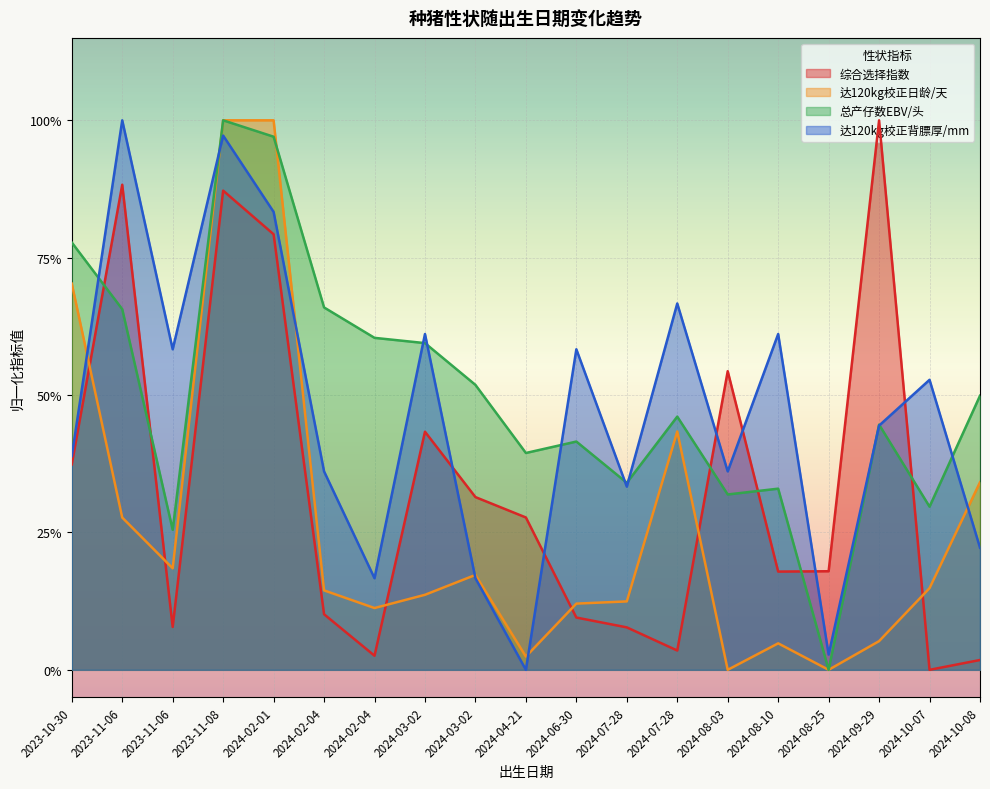

Reading right to left, extract all data points from this chart.

综合选择指数: 2024-10-08=0.0	2024-10-07=0.0	2024-09-29=1.0	2024-08-25=0.2	2024-08-10=0.2	2024-08-03=0.5	2024-07-28=0.0	2024-07-28=0.1	2024-06-30=0.1	2024-04-21=0.3	2024-03-02=0.3	2024-03-02=0.4	2024-02-04=0.0	2024-02-04=0.1	2024-02-01=0.8	2023-11-08=0.9	2023-11-06=0.1	2023-11-06=0.9	2023-10-30=0.4
达120kg校正日龄/天: 2024-10-08=0.3	2024-10-07=0.1	2024-09-29=0.1	2024-08-25=0.0	2024-08-10=0.0	2024-08-03=0.0	2024-07-28=0.4	2024-07-28=0.1	2024-06-30=0.1	2024-04-21=0.0	2024-03-02=0.2	2024-03-02=0.1	2024-02-04=0.1	2024-02-04=0.1	2024-02-01=1.0	2023-11-08=1.0	2023-11-06=0.2	2023-11-06=0.3	2023-10-30=0.7
总产仔数EBV/头: 2024-10-08=0.5	2024-10-07=0.3	2024-09-29=0.4	2024-08-25=0.0	2024-08-10=0.3	2024-08-03=0.3	2024-07-28=0.5	2024-07-28=0.3	2024-06-30=0.4	2024-04-21=0.4	2024-03-02=0.5	2024-03-02=0.6	2024-02-04=0.6	2024-02-04=0.7	2024-02-01=1.0	2023-11-08=1.0	2023-11-06=0.3	2023-11-06=0.7	2023-10-30=0.8
达120kg校正背膘厚/mm: 2024-10-08=0.2	2024-10-07=0.5	2024-09-29=0.4	2024-08-25=0.0	2024-08-10=0.6	2024-08-03=0.4	2024-07-28=0.7	2024-07-28=0.3	2024-06-30=0.6	2024-04-21=0.0	2024-03-02=0.2	2024-03-02=0.6	2024-02-04=0.2	2024-02-04=0.4	2024-02-01=0.8	2023-11-08=1.0	2023-11-06=0.6	2023-11-06=1.0	2023-10-30=0.4